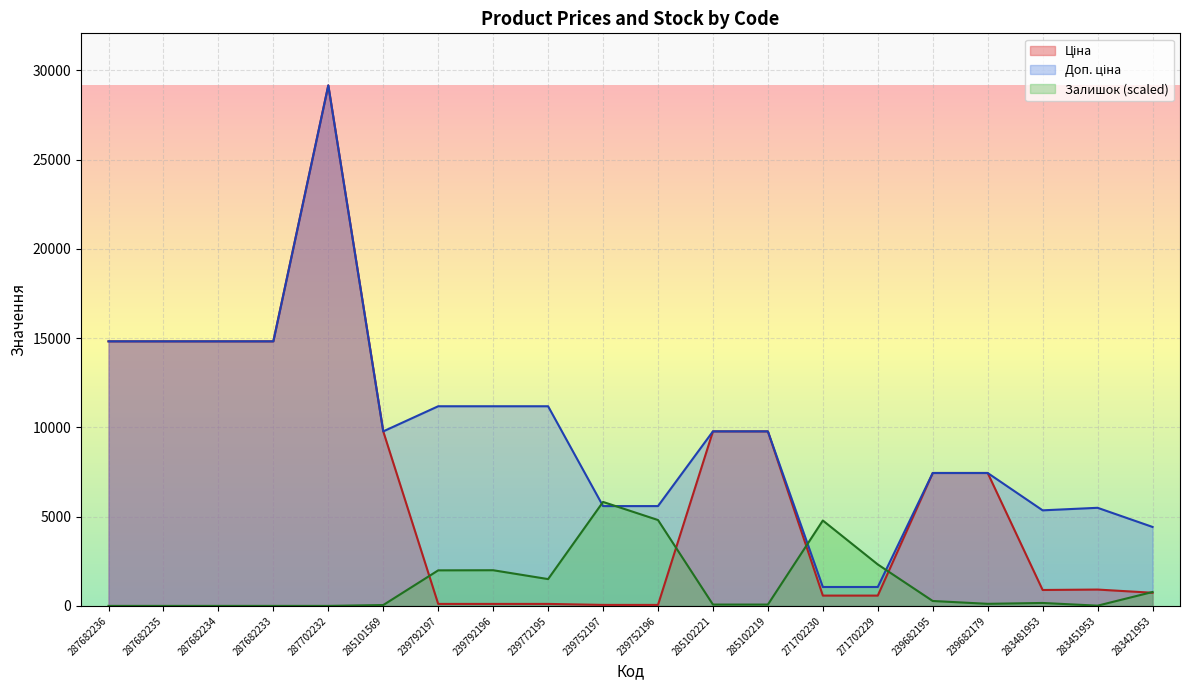

What is the total value across all series at 287682235?

29635.2